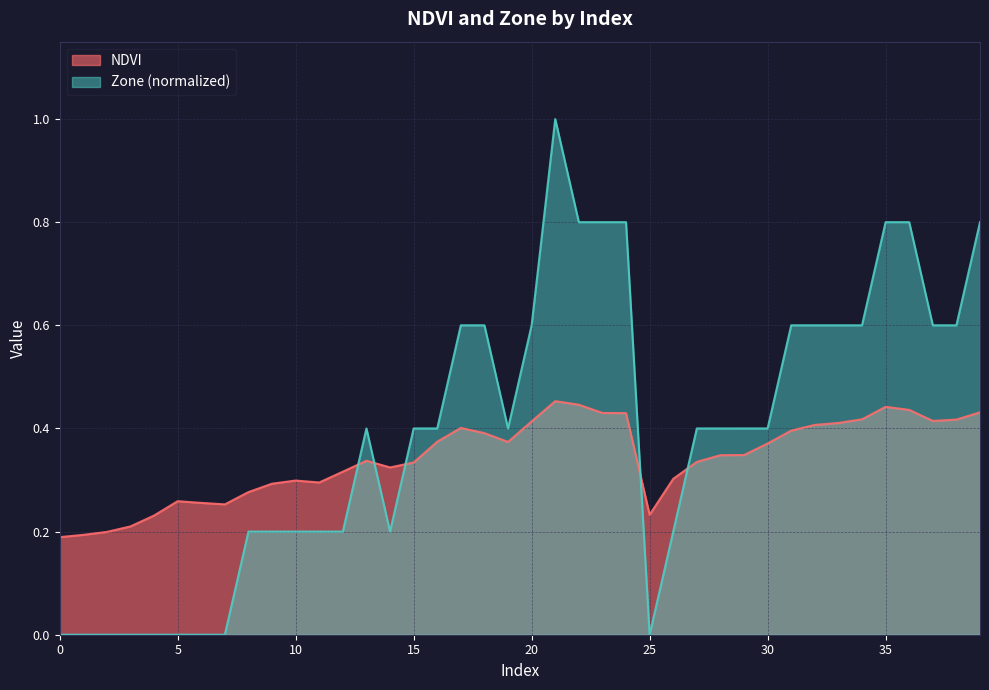

The Zone series shows 0.0 at 6. True or false?

True